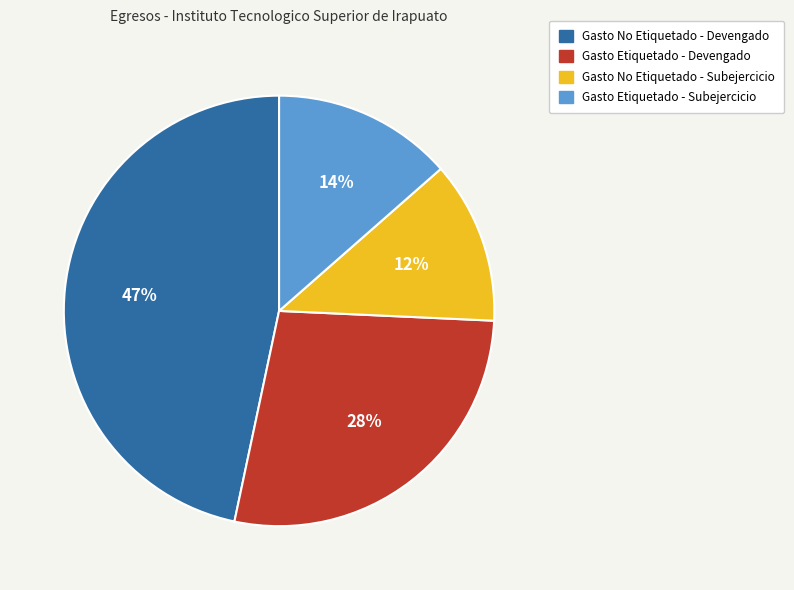

To the nearest percent, what is the combined percentage of Gasto No Etiquetado - Subejercicio and Gasto Etiquetado - Subejercicio?

26%